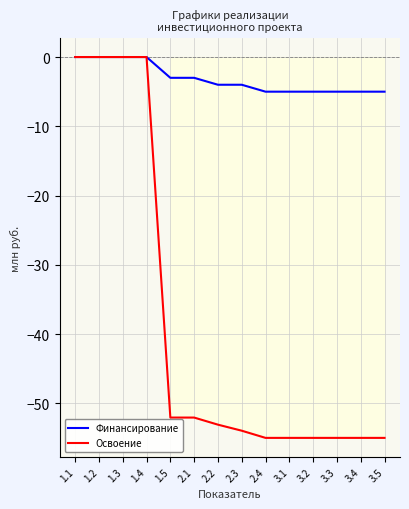

Between 1.4 and 3.1, which series saw the biggest shift?

Освоение